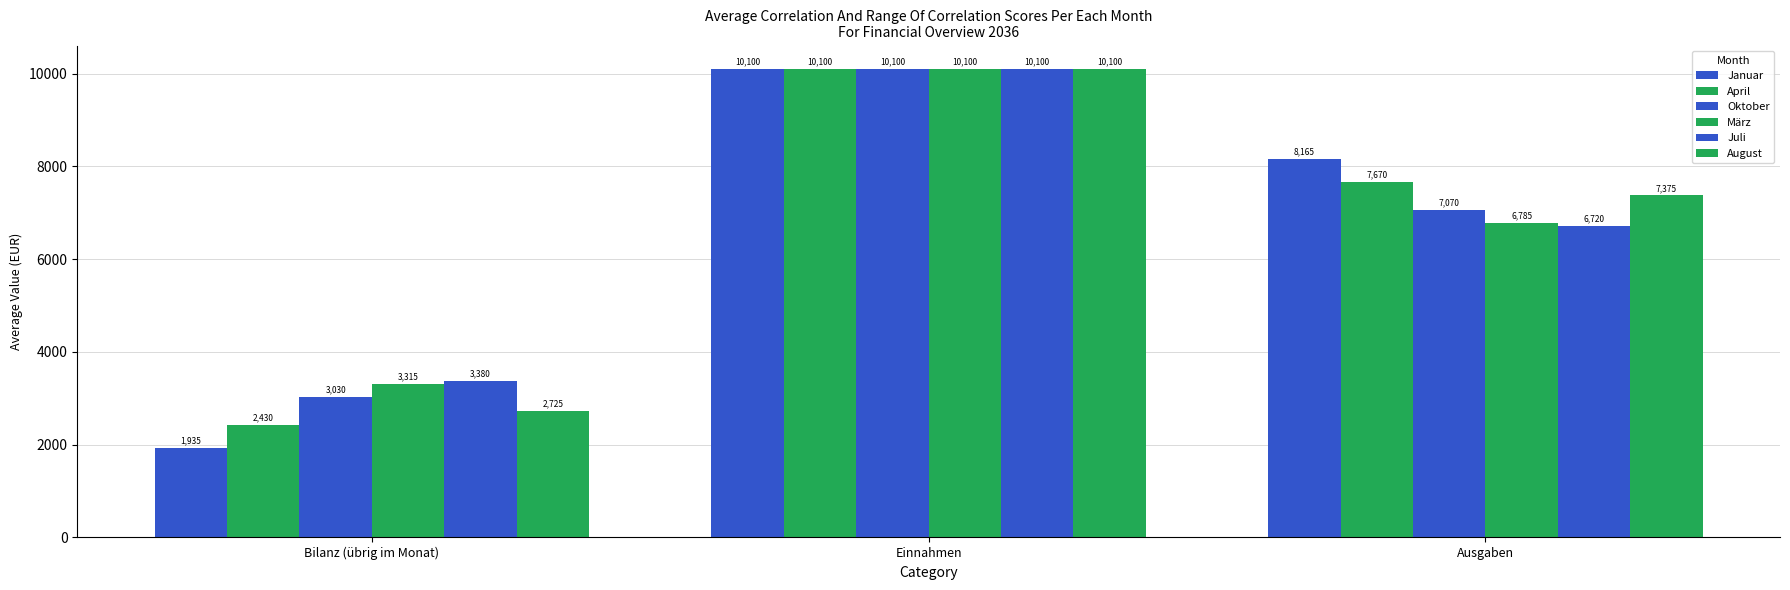

The April series shows 2430 at Bilanz (übrig im Monat). True or false?

True